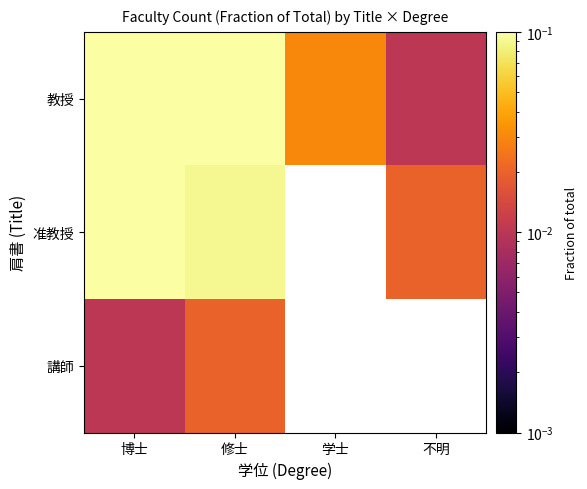

How many distinct data groups are displayed?

3